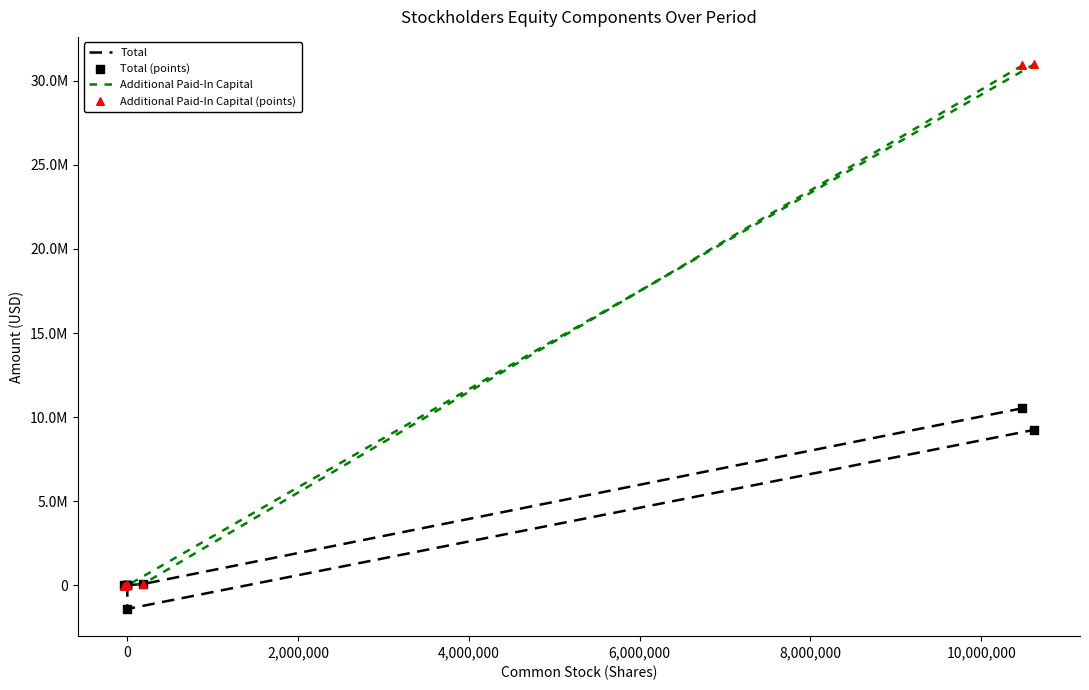

Which series reaches the maximum Y coordinate?

Additional Paid-In Capital